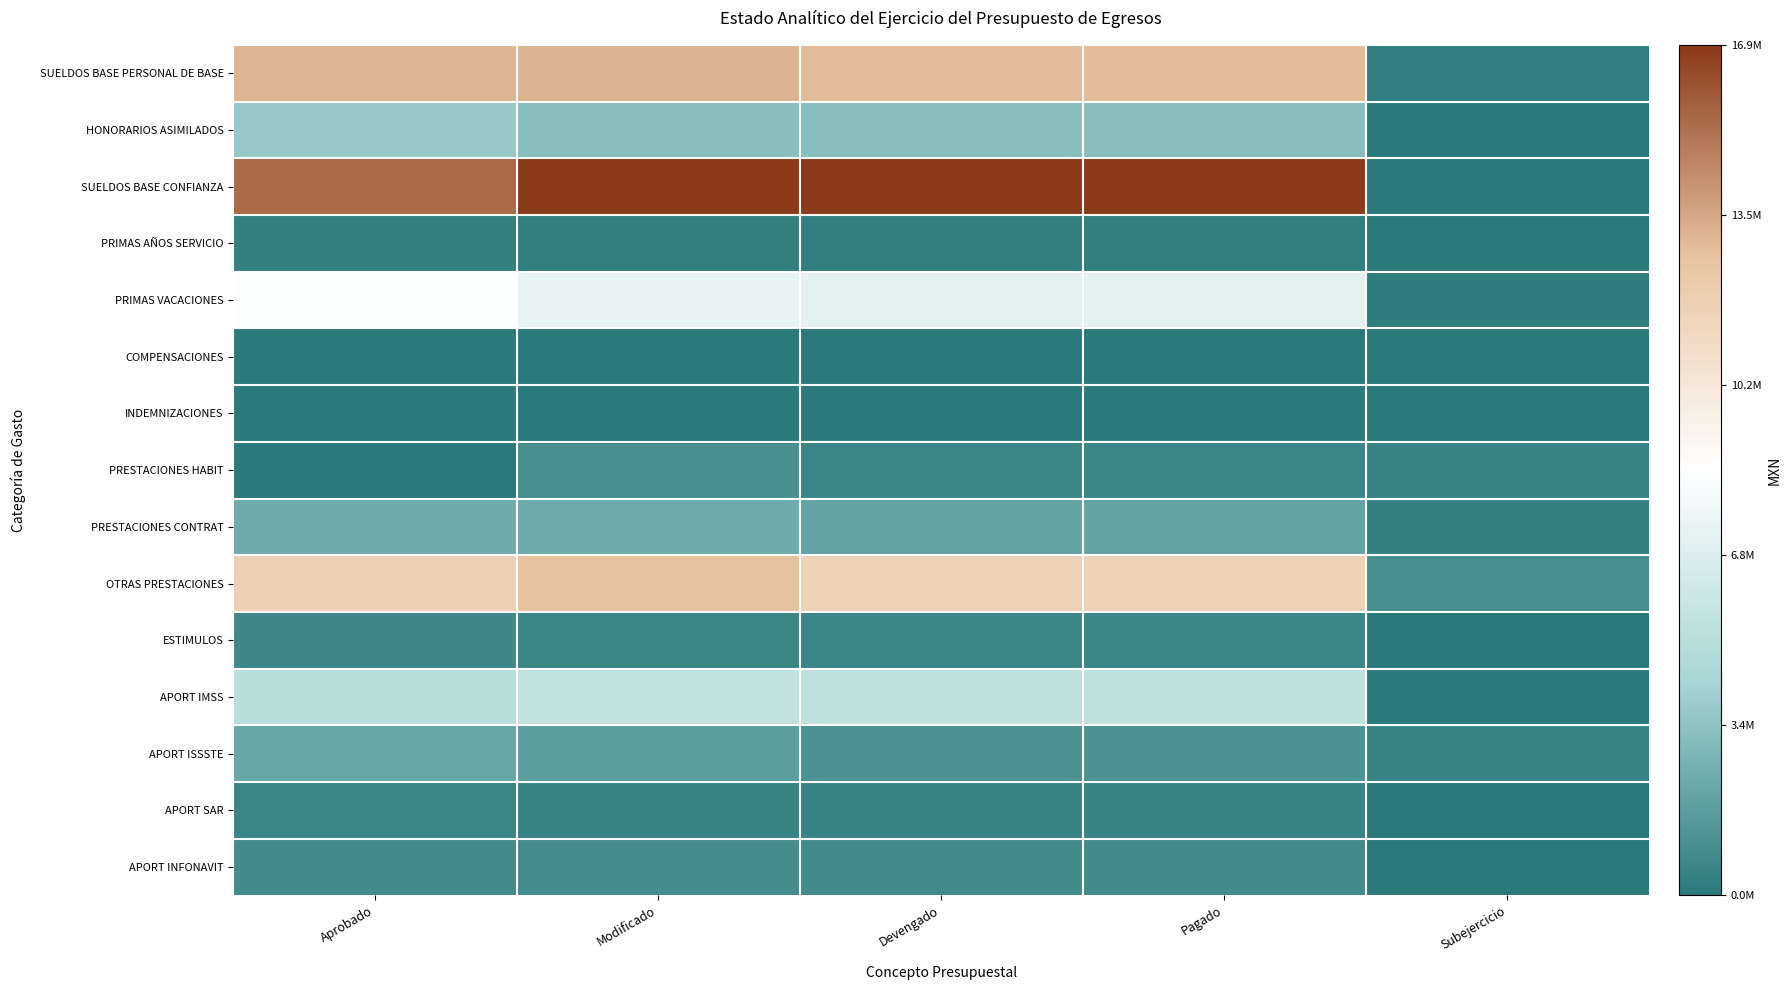

What is the greatest value displayed?

16933156.4